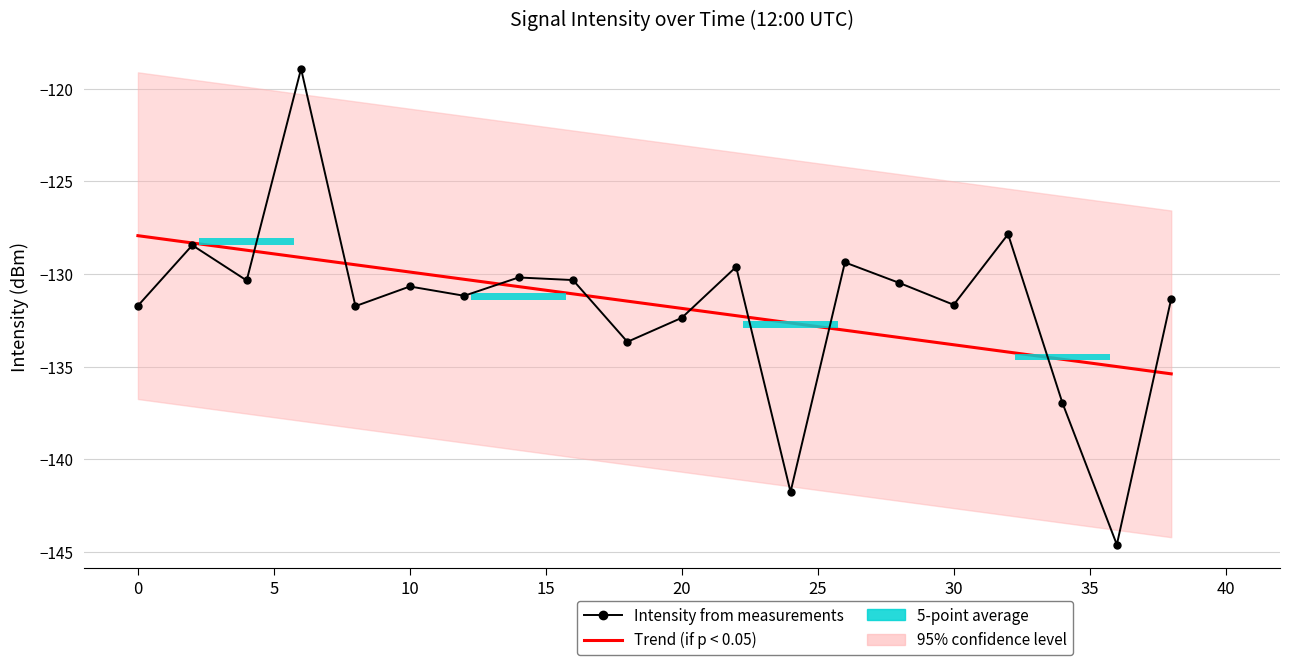

Which series has the widest spread of values?

Intensity from measurements